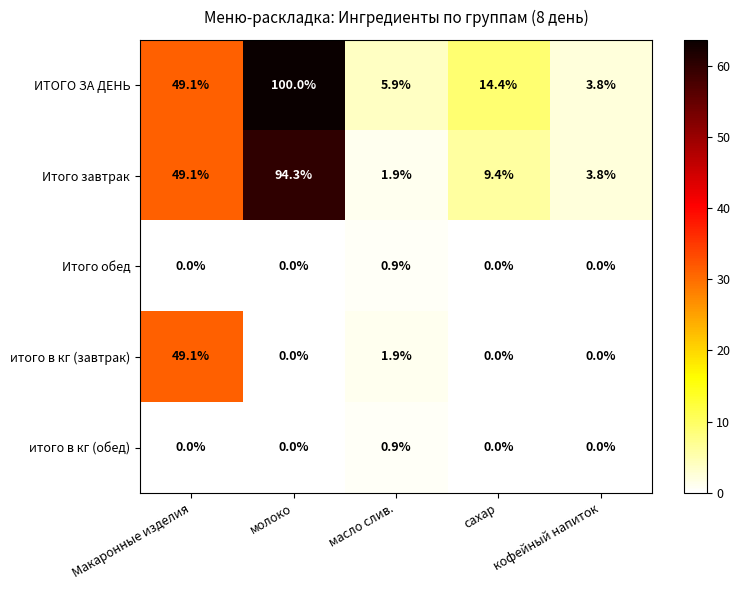

How many итого в кг (обед) values are between 0 and 1?

5